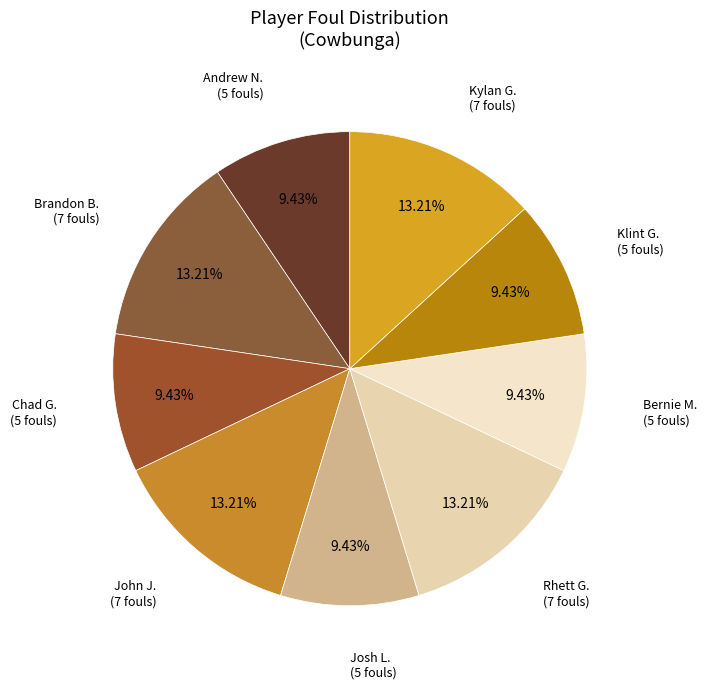

To the nearest percent, what is the difference between the largest and smallest slice percentages?

4%